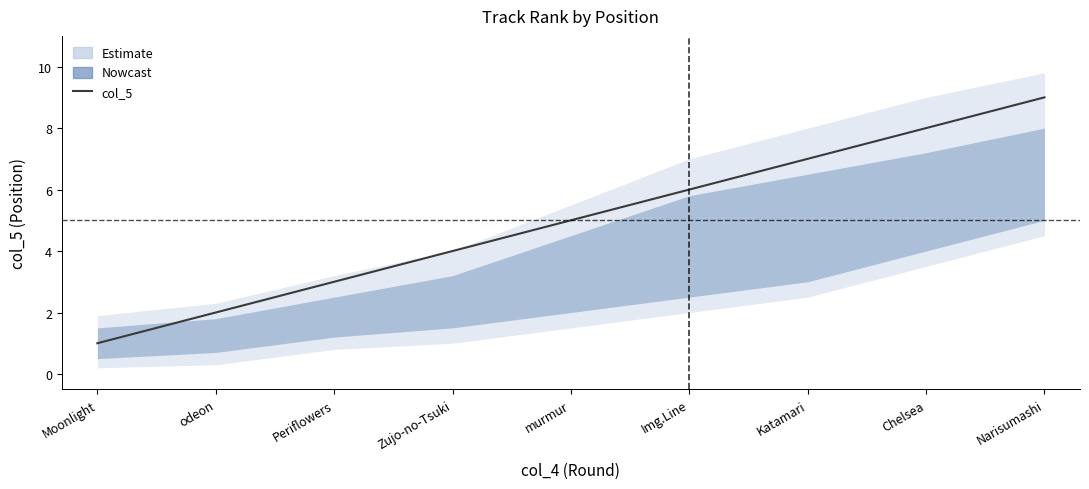

How many series are shown in this chart?

1